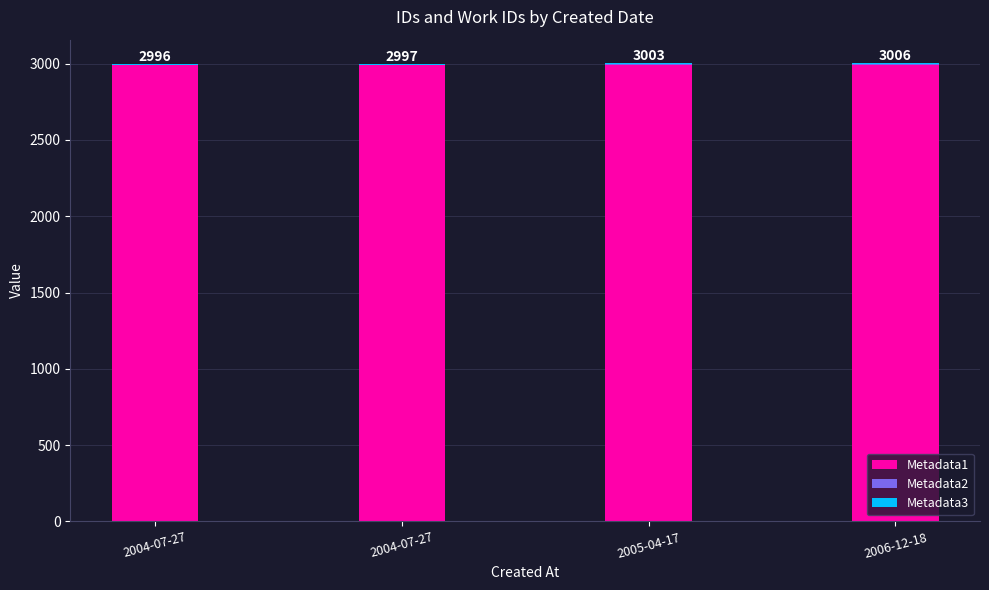

True or false: Metadata1 has a value of 2990.5 at 2004-07-27.

True